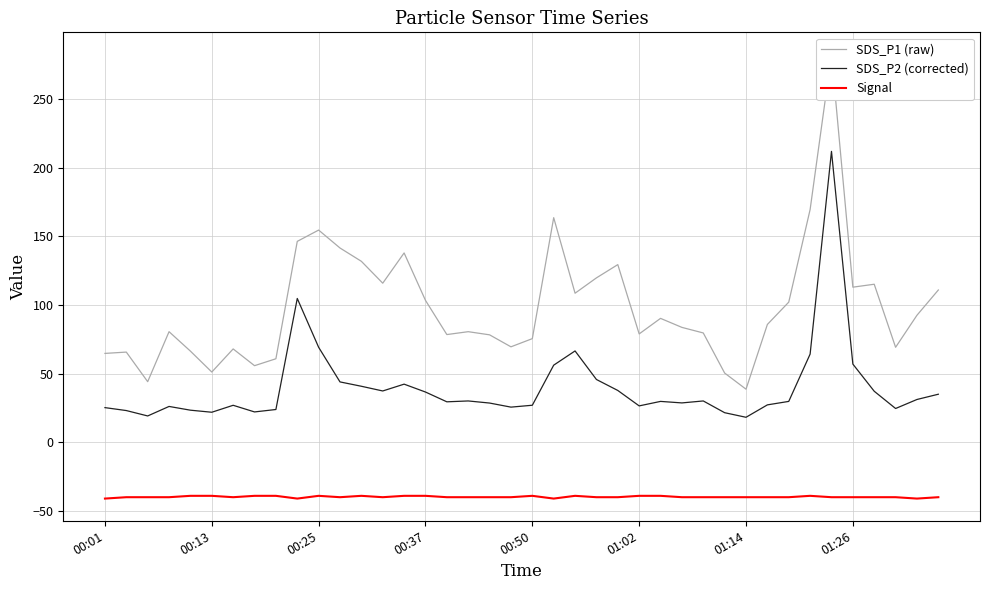

Is the value of Signal at 18 greater than the value of SDS_P1 (raw) at 16?

No